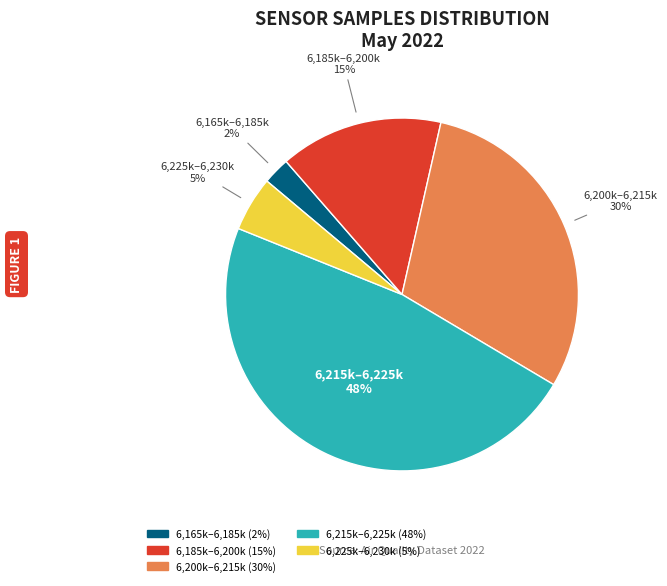

Is there a majority slice in this chart?

No